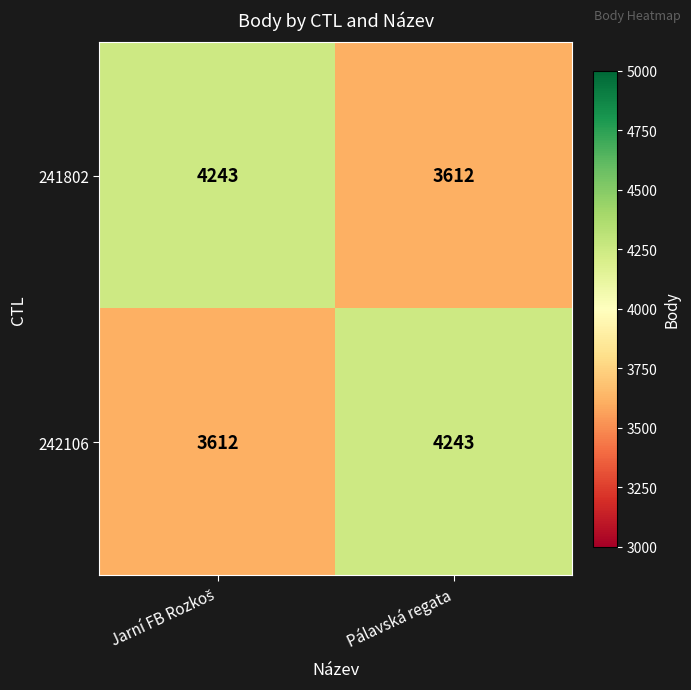

The 242106 series shows 5909 at Pálavská regata. True or false?

False